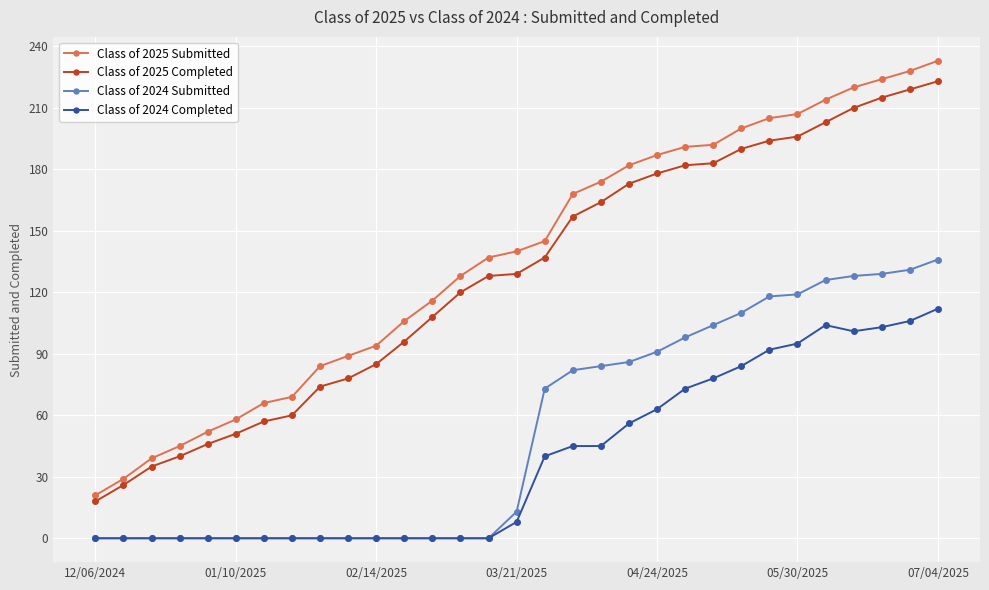

What is the maximum value for Class of 2024 Completed?

112